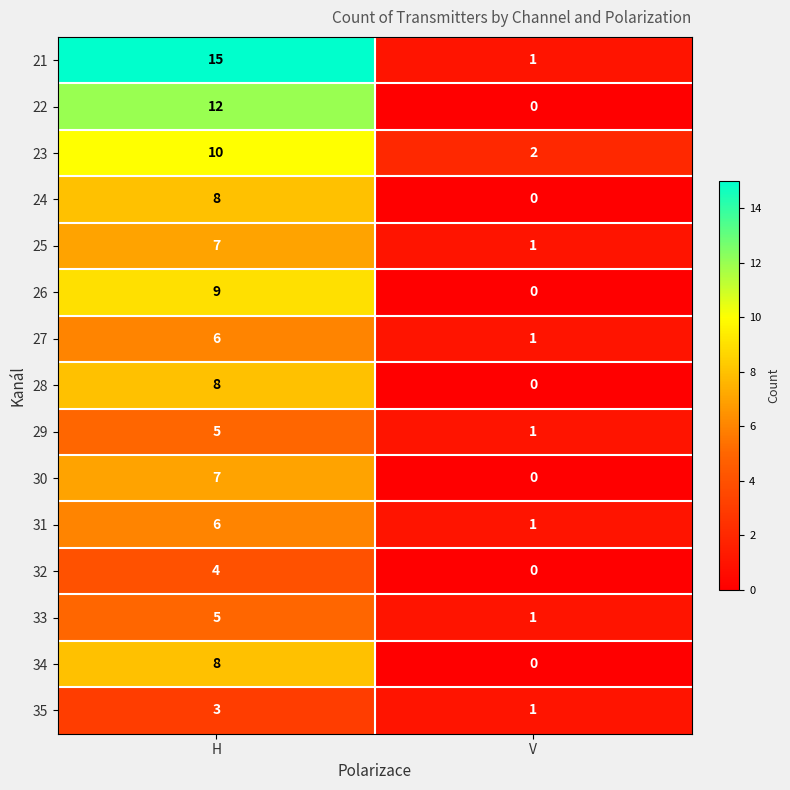

The 33 series shows 8 at H. True or false?

False